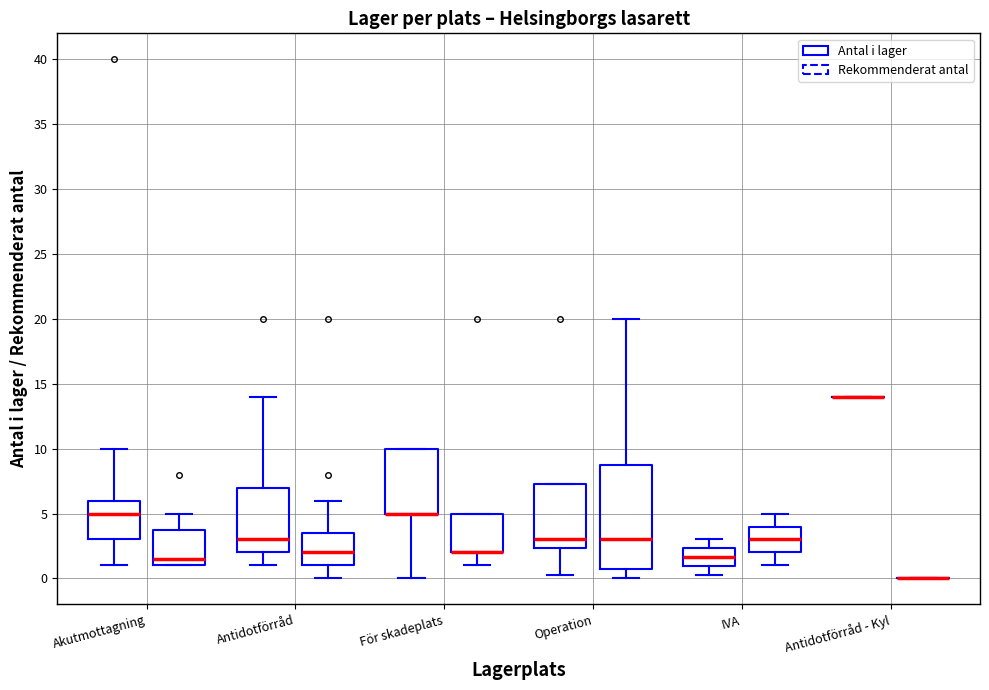

What is the label of the 1st bar from the left?

Akutmottagning